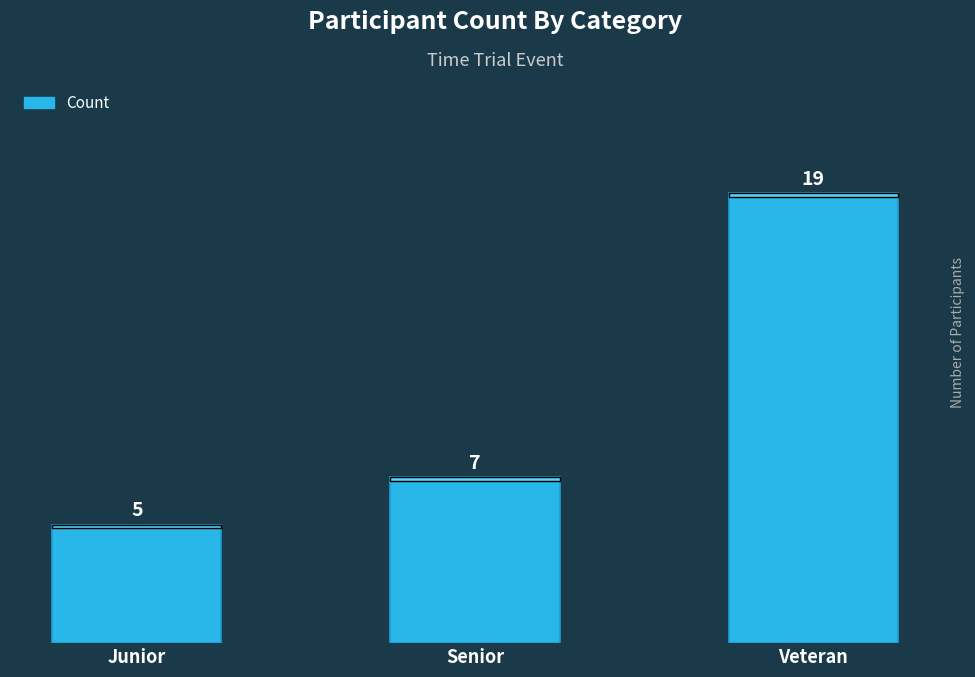

Reading right to left, list all the values displayed in this chart.

Veteran=19	Senior=7	Junior=5